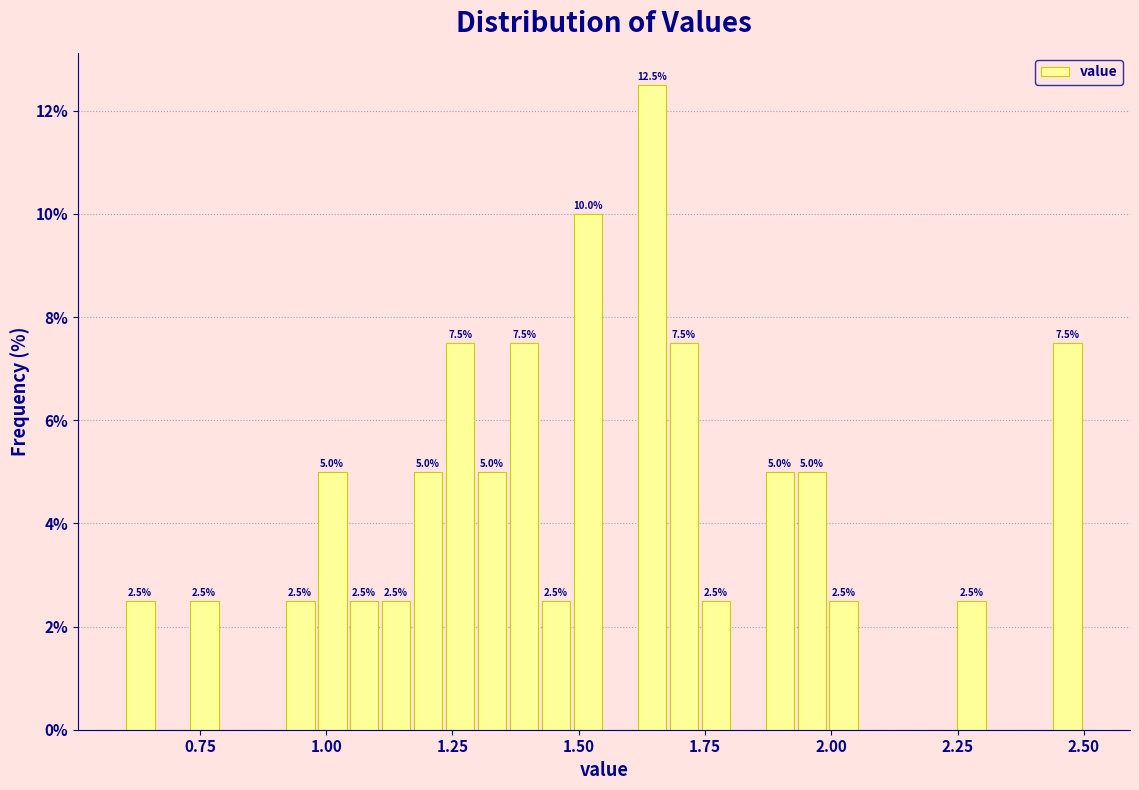

Around what value on the x-axis is the tallest bar? Give the approximate position of its centre, as read against the axis.

1.65